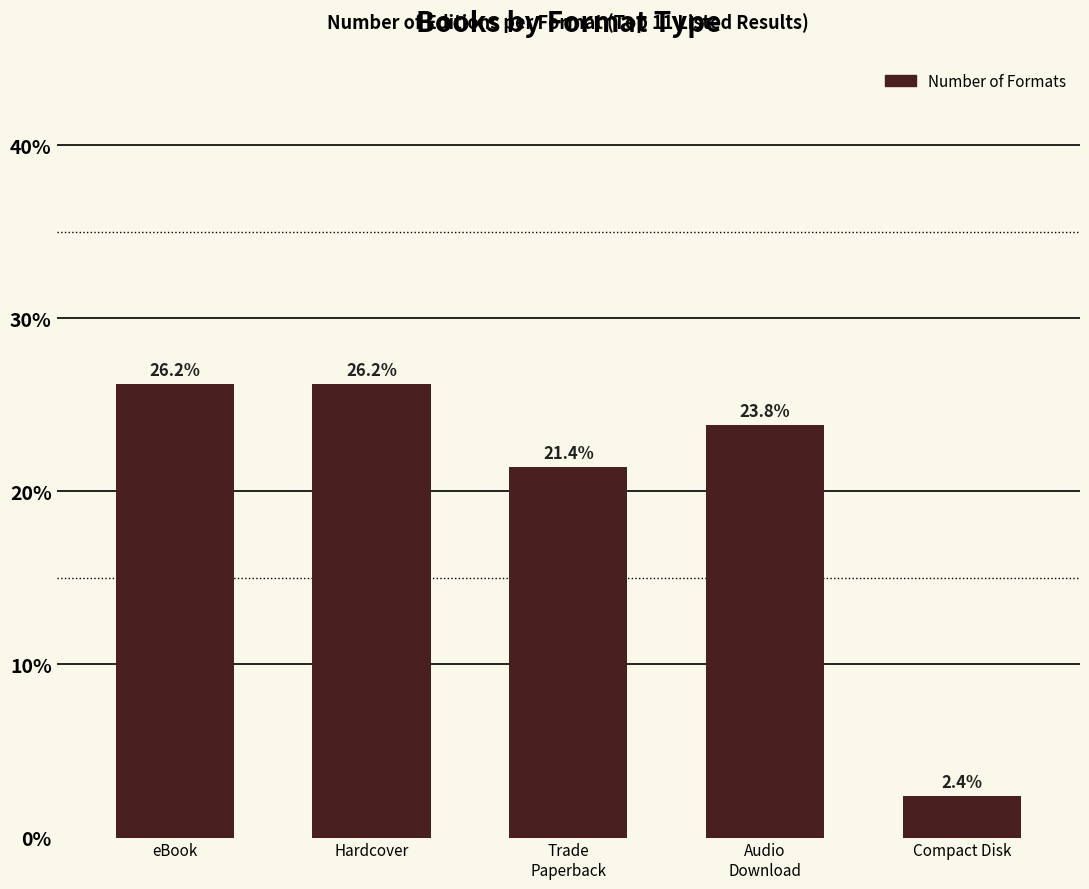

The chart shows a value of 0.9 at Compact Disk. True or false?

False